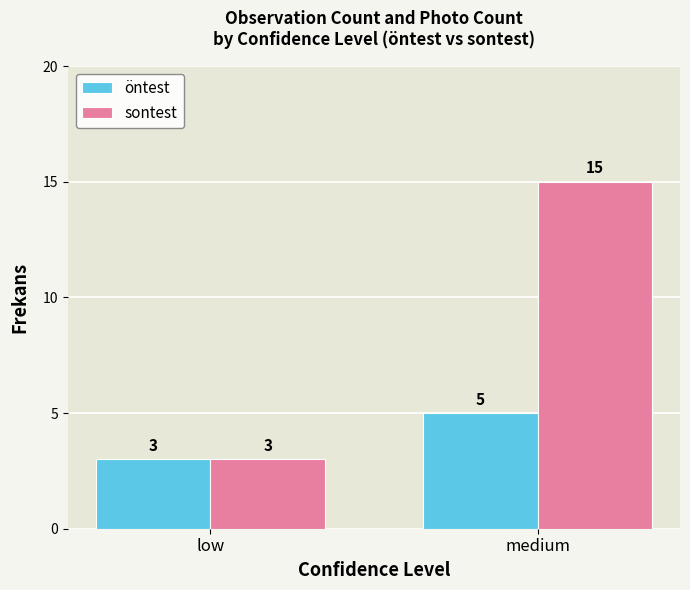

Where is öntest nearest to the value 4?

low